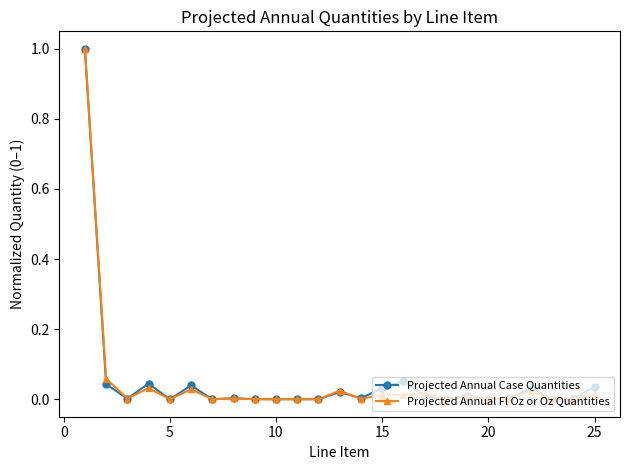

What is the highest value of the Projected Annual Fl Oz or Oz Quantities series?

1.0